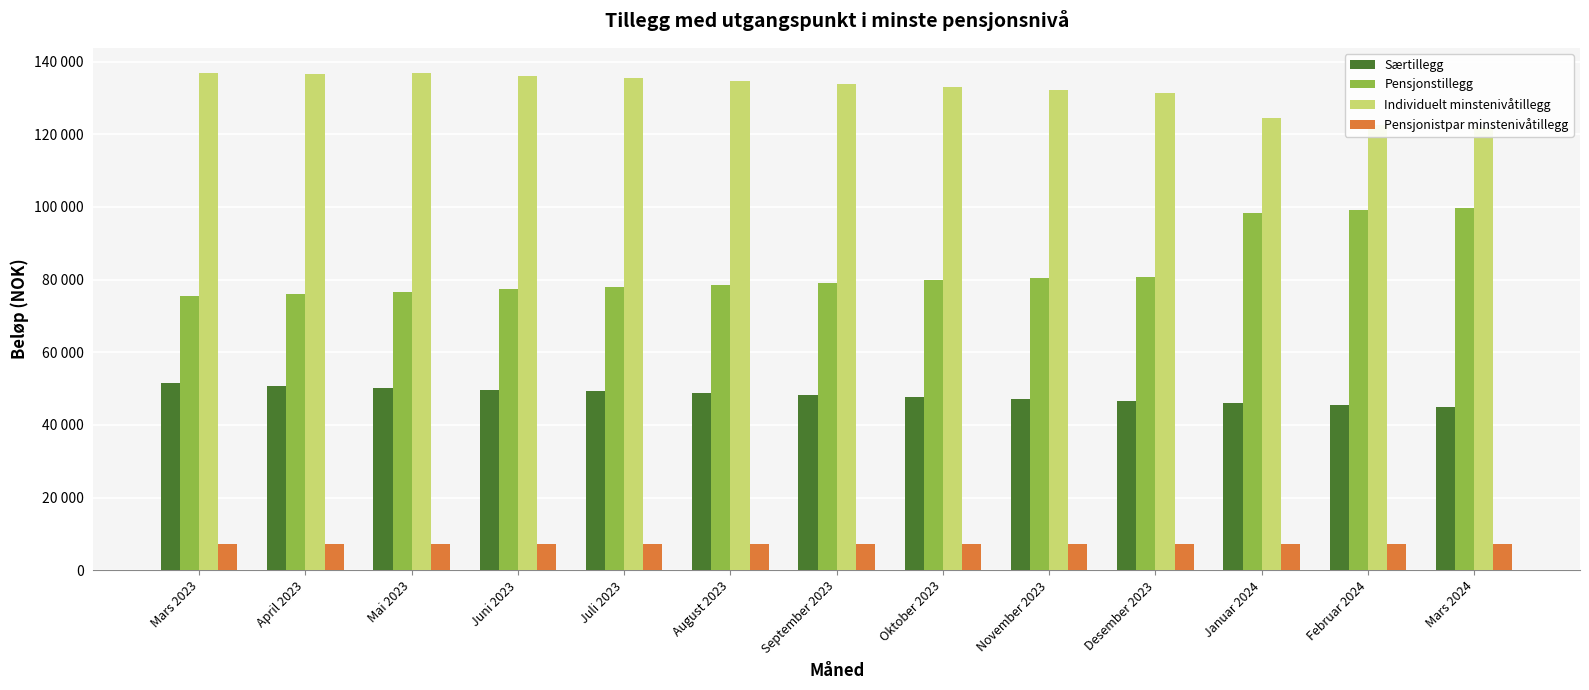

True or false: Særtillegg has a value of 23344 at Mars 2023.

False